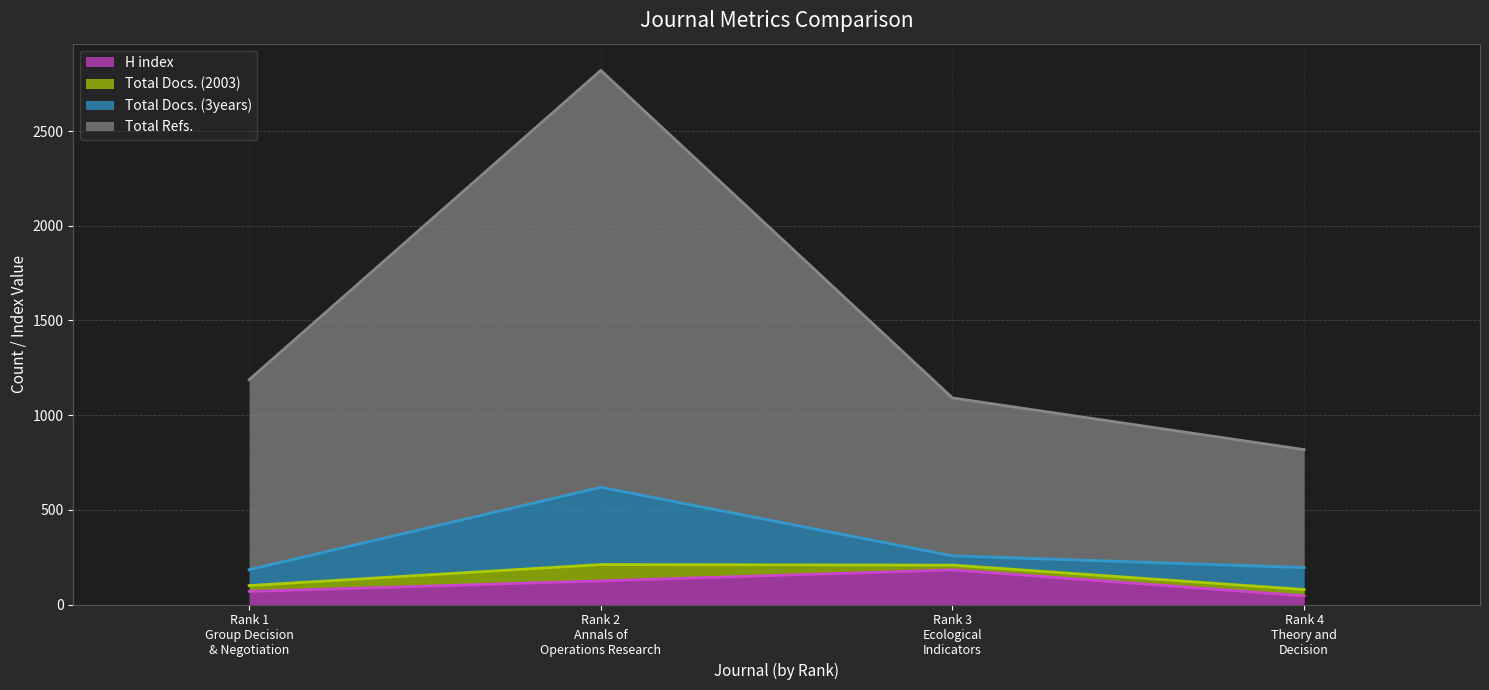

Rank the categories by H index value from lowest to highest.

Rank 4
Theory and
Decision, Rank 1
Group Decision
& Negotiation, Rank 2
Annals of
Operations Research, Rank 3
Ecological
Indicators